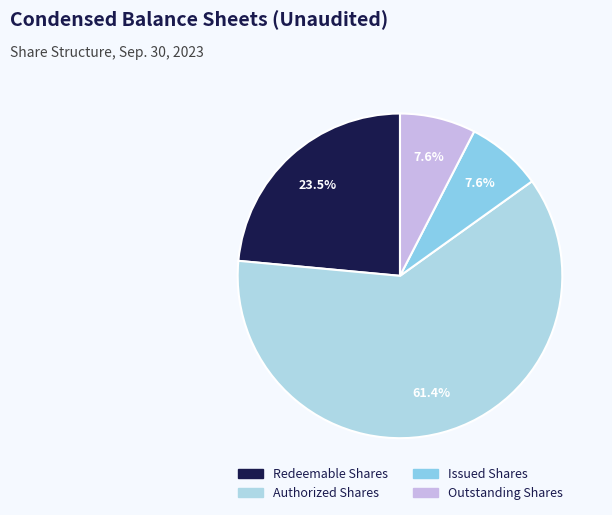

How many slices are in this pie chart?

4